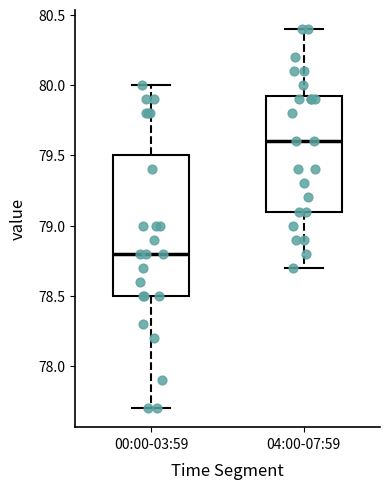

Where does the median line of the box for 00:00-03:59 sit on the y-axis? The values are not printed on the chart, so give them approximately, as read against the axis.

78.80